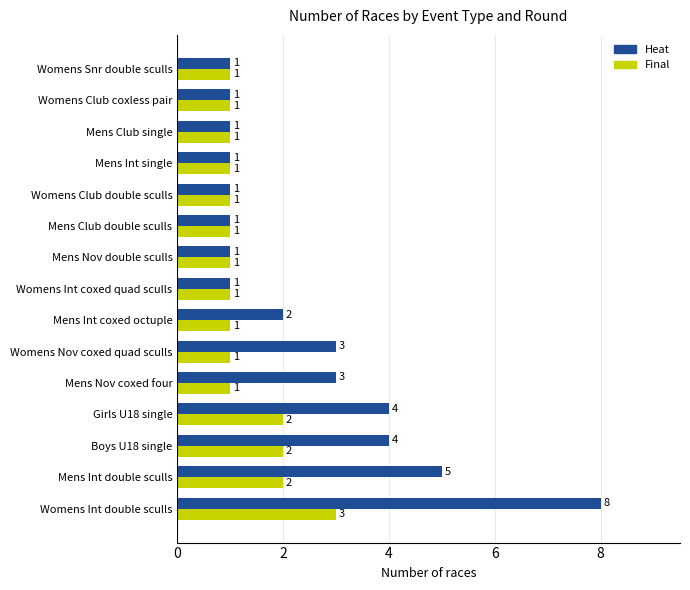

Which series has the widest spread of values?

Heat